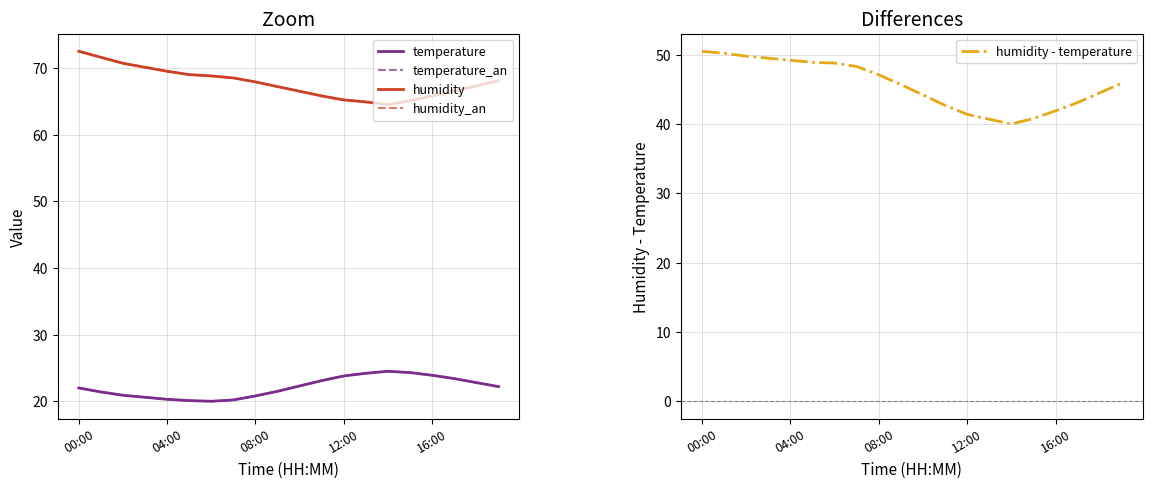

Which series has the widest spread of values?

humidity - temperature